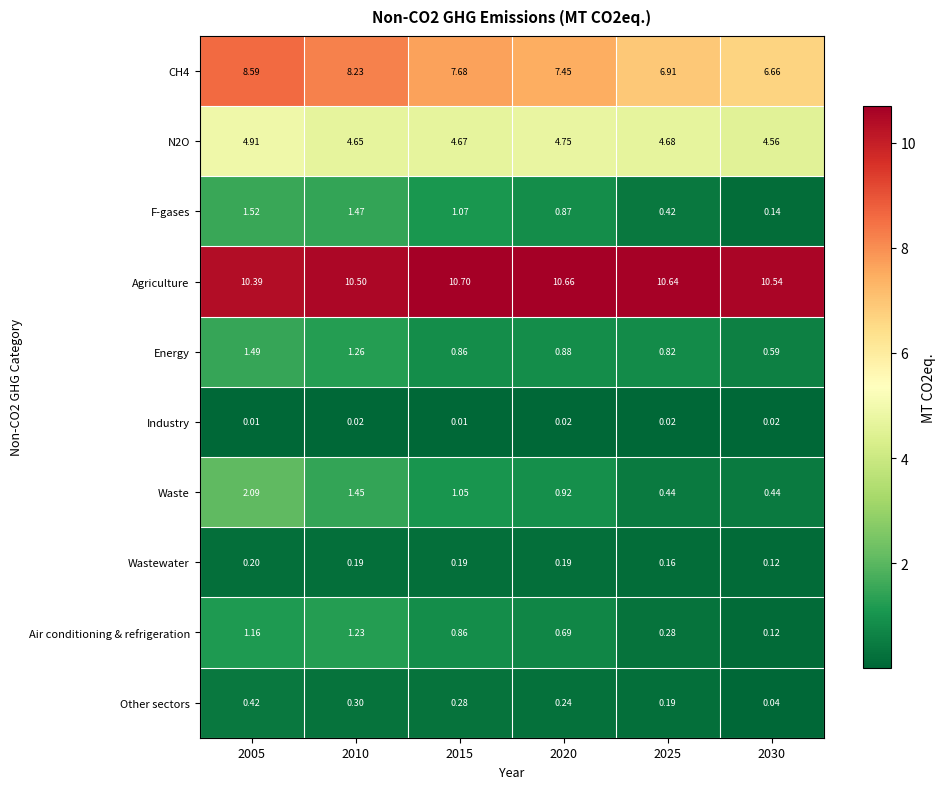

Is the value of Energy at 2005 greater than the value of CH4 at 2030?

No